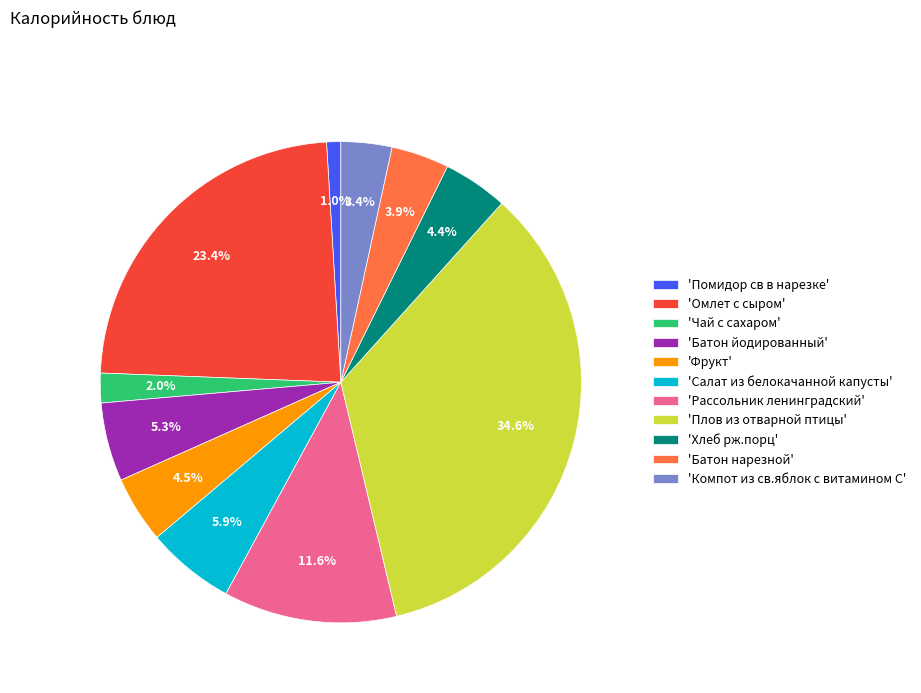

Is there a majority slice in this chart?

No